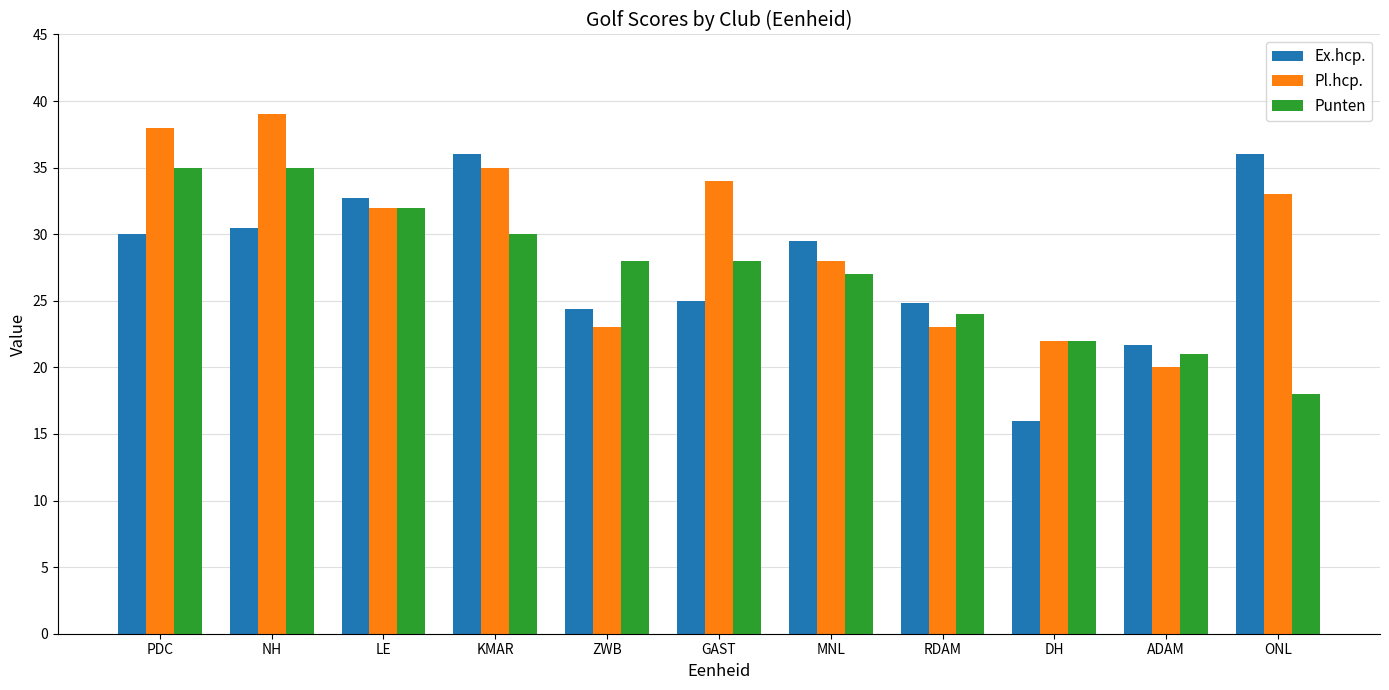

What position from the right is MNL?

5